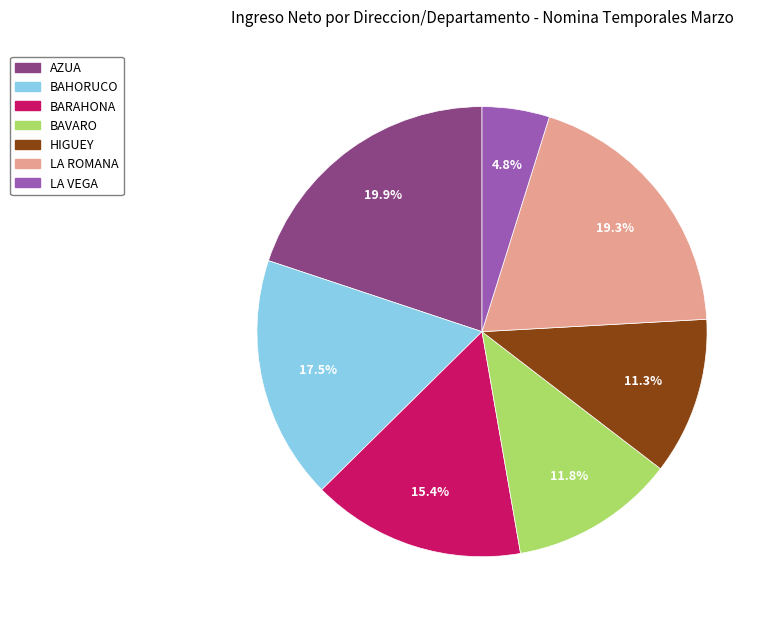

To the nearest percent, what portion does LA ROMANA represent?

19%